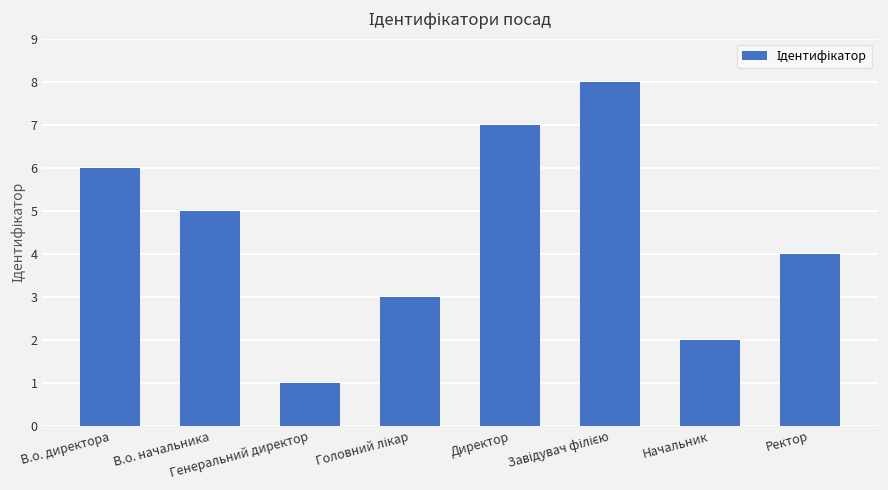

What is the difference between the maximum and minimum values?

7